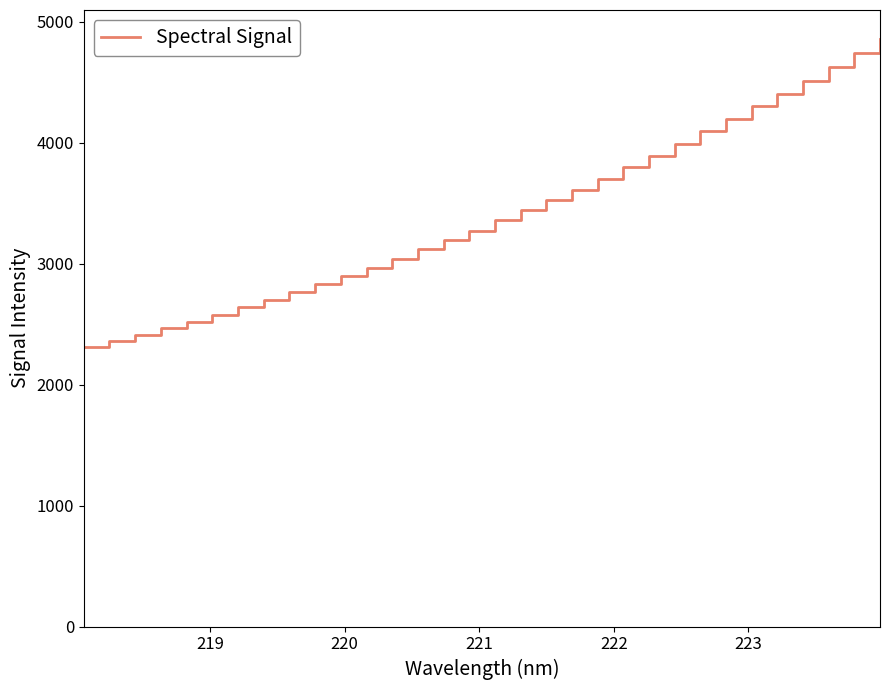

What is the smallest value displayed?

2307.6